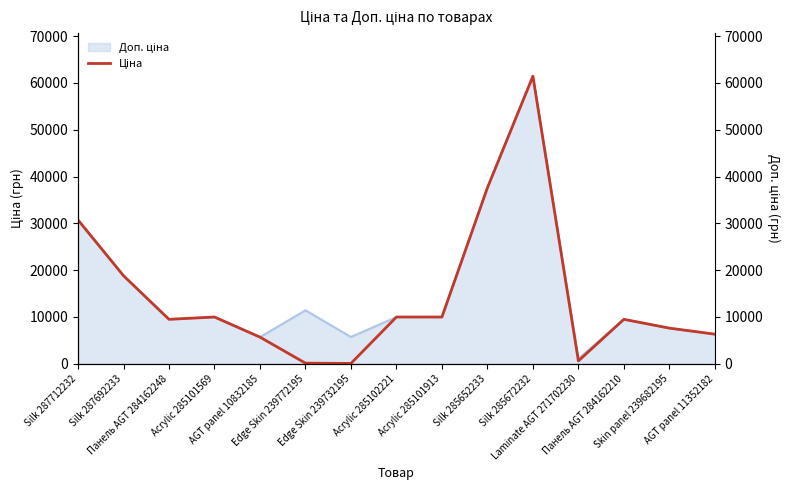

Is it true that the value at Панель AGT 284162248 is 12503.4?

False